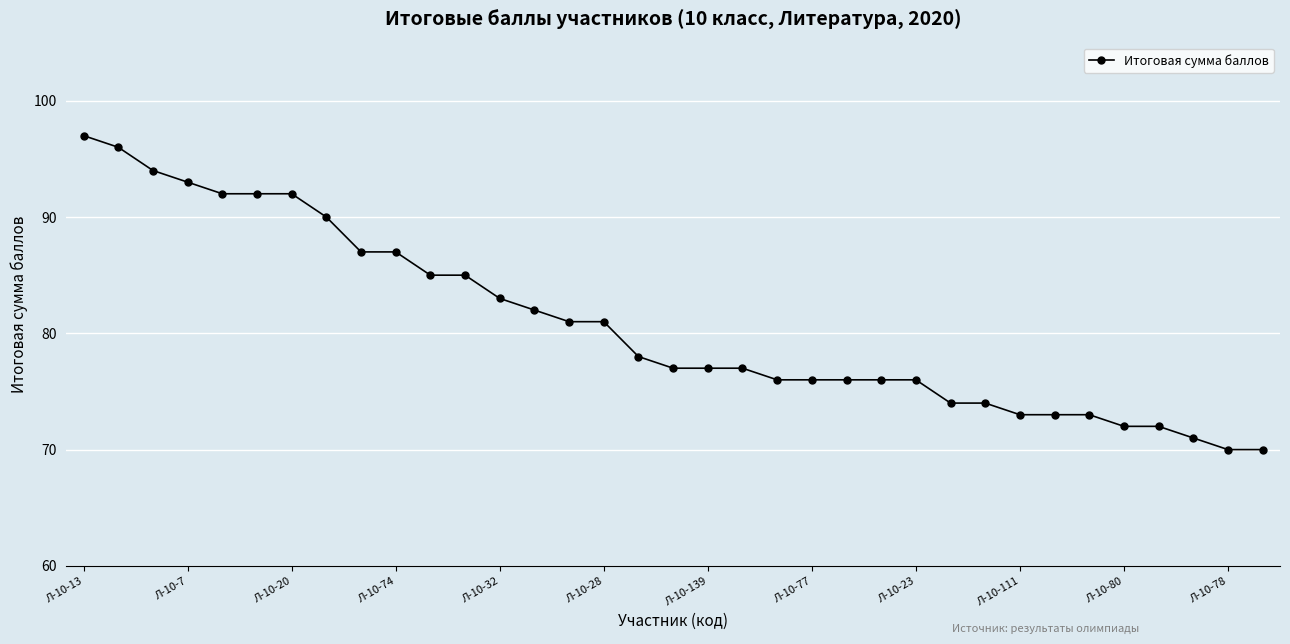

What is the value of the 11th point from the left?

85